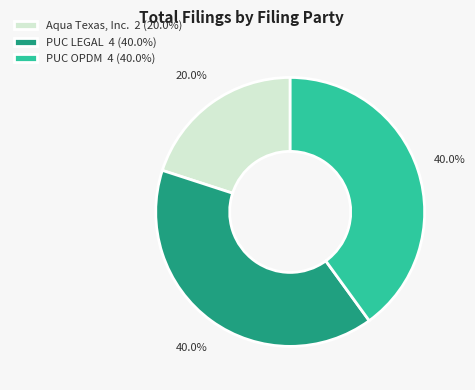

To the nearest percent, what is the difference between the largest and smallest slice percentages?

20%